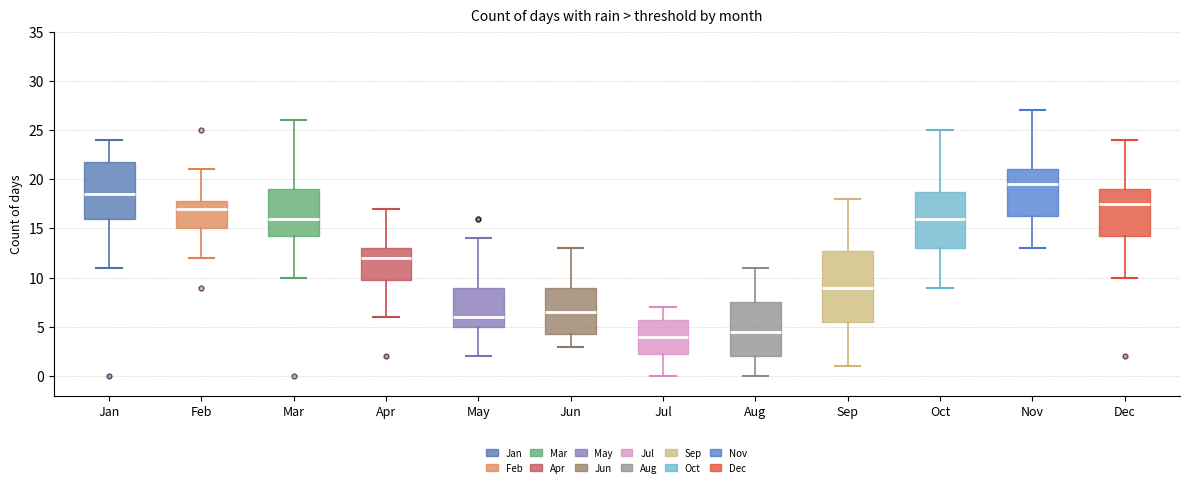

Reading left to right, transcribe this box plot: for each box, give where its median line is, the range the box spans, and where its two whiskers end, as read against the y-axis. The values are not printed on the chart, so give them approximately, as read against the axis.

Jan: median 18.5, box 16.0 to 22.0, whiskers 11.0 to 24.0
Feb: median 17.0, box 15.0 to 18.0, whiskers 12.0 to 21.0
Mar: median 16.0, box 14.5 to 19.0, whiskers 10.0 to 26.0
Apr: median 12.0, box 10.0 to 13.0, whiskers 6.0 to 17.0
May: median 6.0, box 5.0 to 9.0, whiskers 2.0 to 14.0
Jun: median 6.5, box 4.5 to 9.0, whiskers 3.0 to 13.0
Jul: median 4.0, box 2.5 to 6.0, whiskers 0.0 to 7.0
Aug: median 4.5, box 2.0 to 7.5, whiskers 0.0 to 11.0
Sep: median 9.0, box 5.5 to 13.0, whiskers 1.0 to 18.0
Oct: median 16.0, box 13.0 to 19.0, whiskers 9.0 to 25.0
Nov: median 19.5, box 16.5 to 21.0, whiskers 13.0 to 27.0
Dec: median 17.5, box 14.5 to 19.0, whiskers 10.0 to 24.0